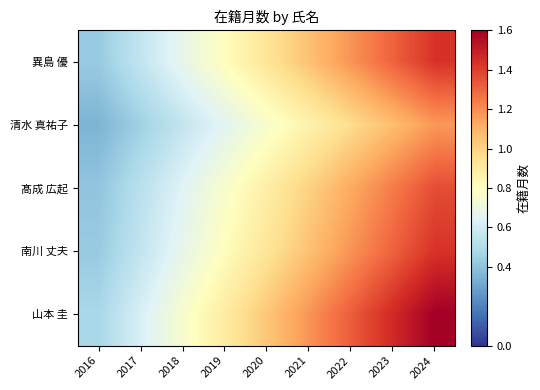

What is the difference between the highest and lowest values at 2021?

0.3